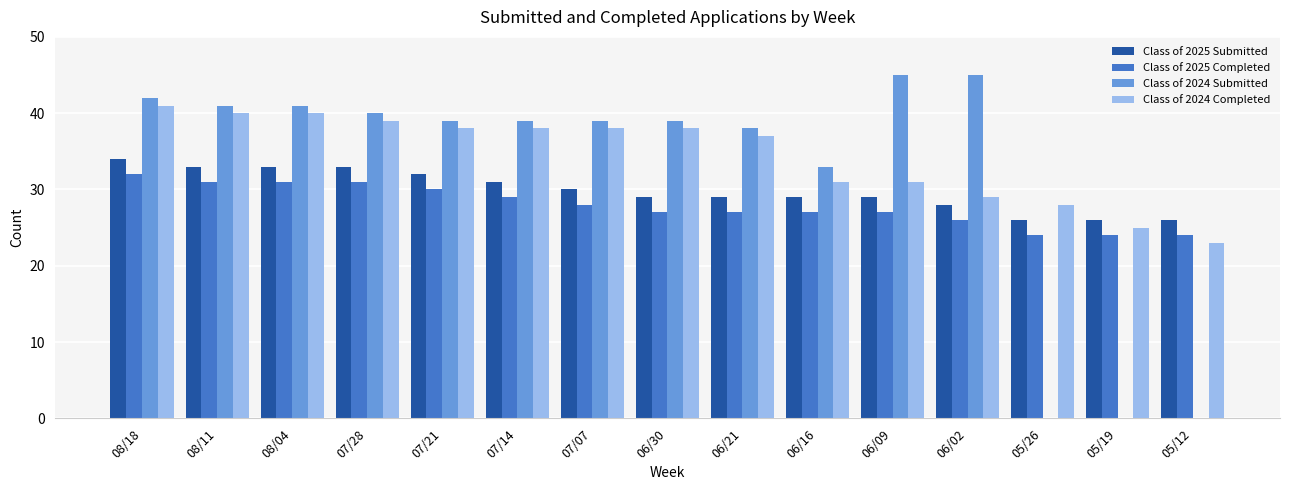

Which series changed the most between 06/16 and 06/09?

Class of 2024 Submitted